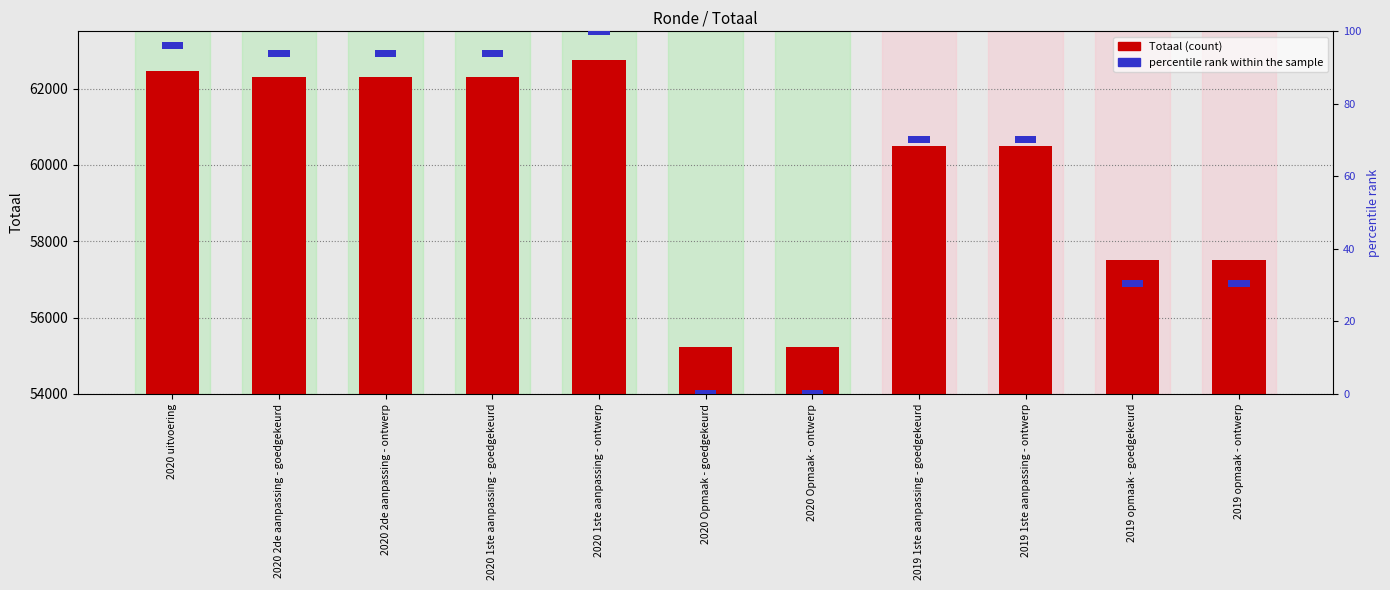

How many series are shown in this chart?

2